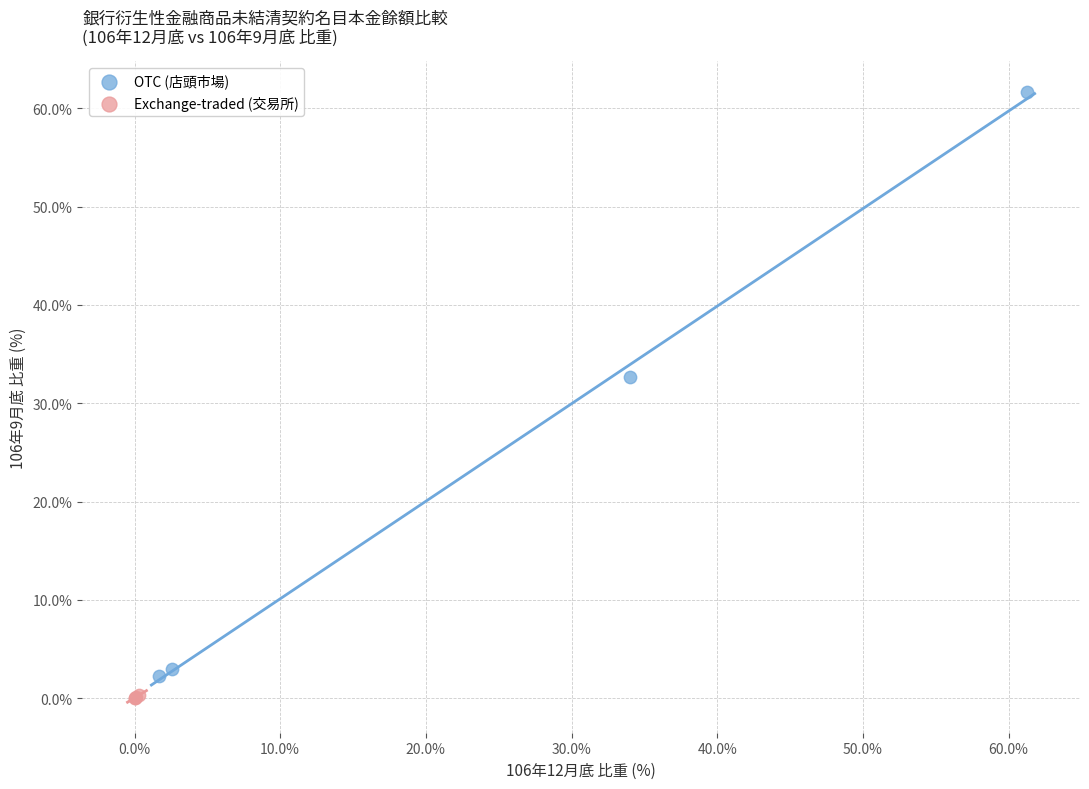

Which series contains the lowest Y value?

Exchange-traded (交易所)